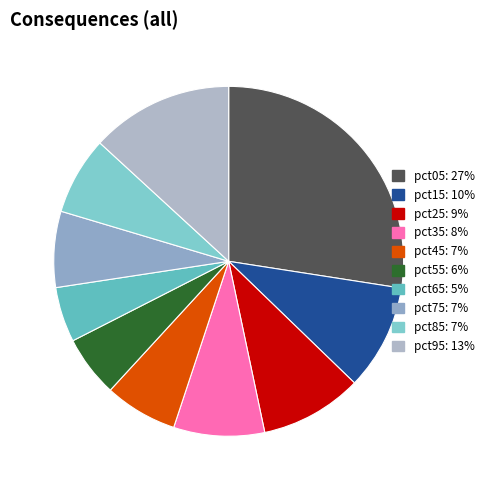

Is there any slice that represents more than half of the pie?

No